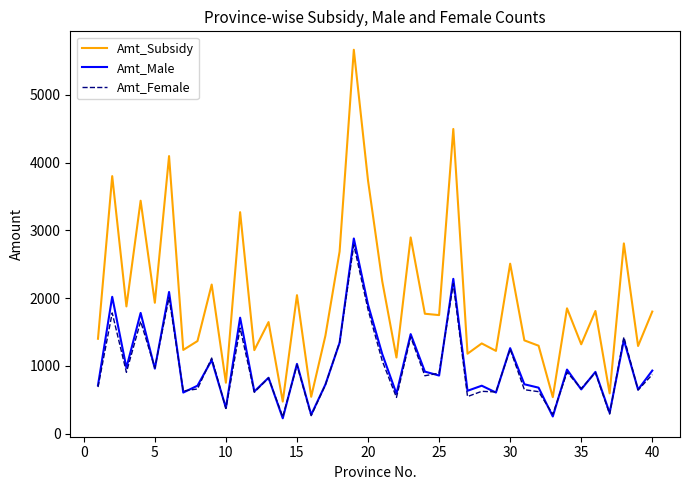

What is the maximum value shown in the chart?

5665